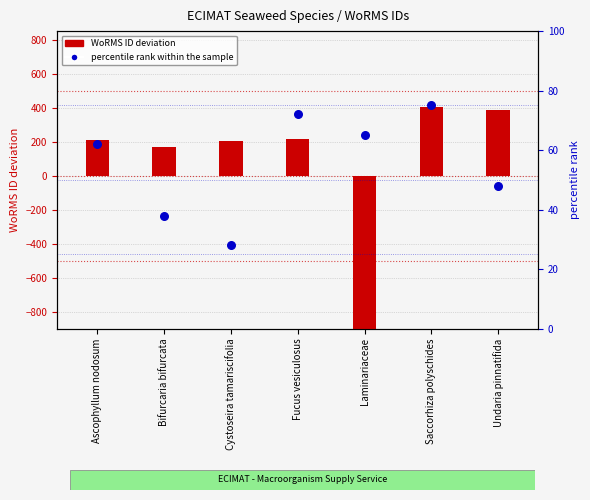

What is the ratio of the value at Undaria pinnatifida to the value at Cystoseira tamariscifolia?

1.7